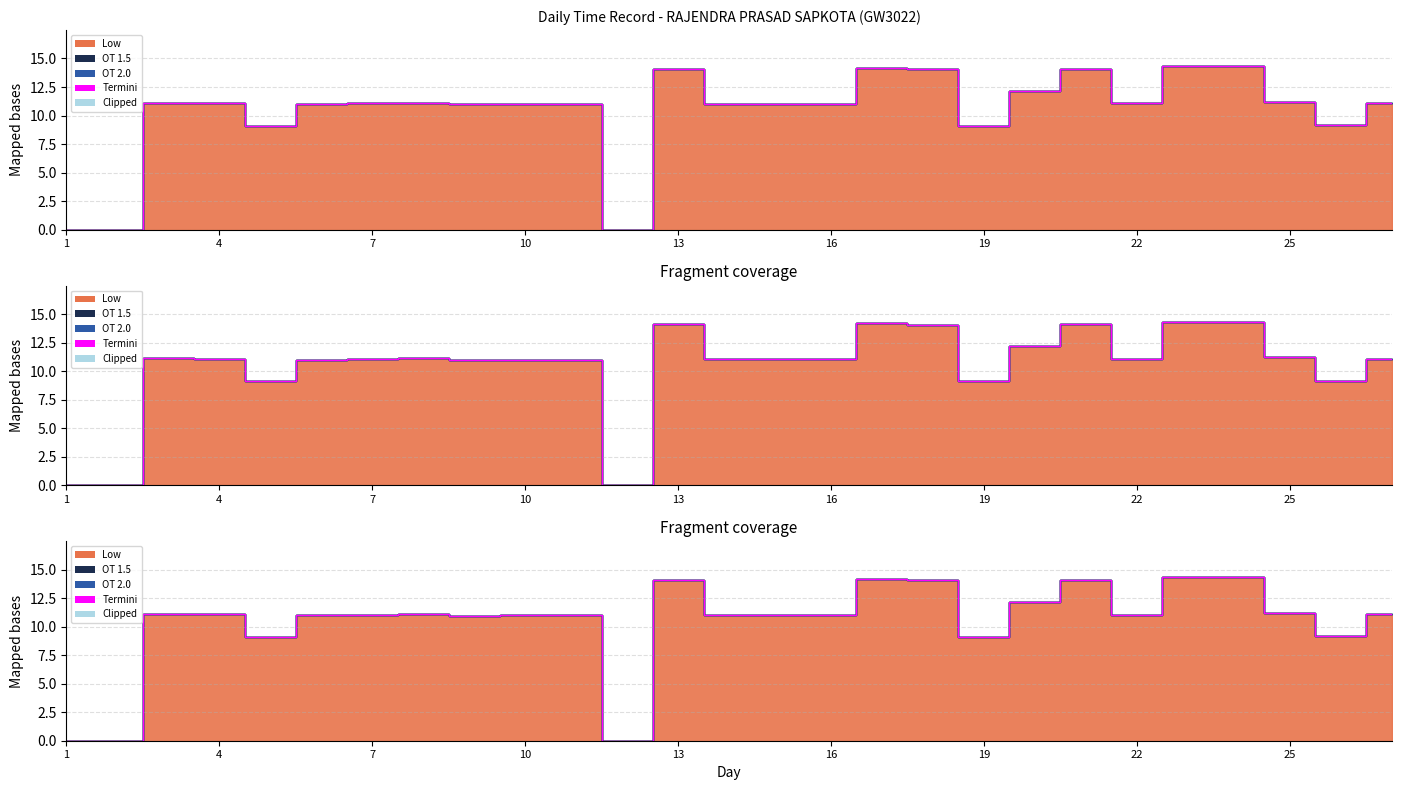

At how many categories does at least one series exceed 9?

24